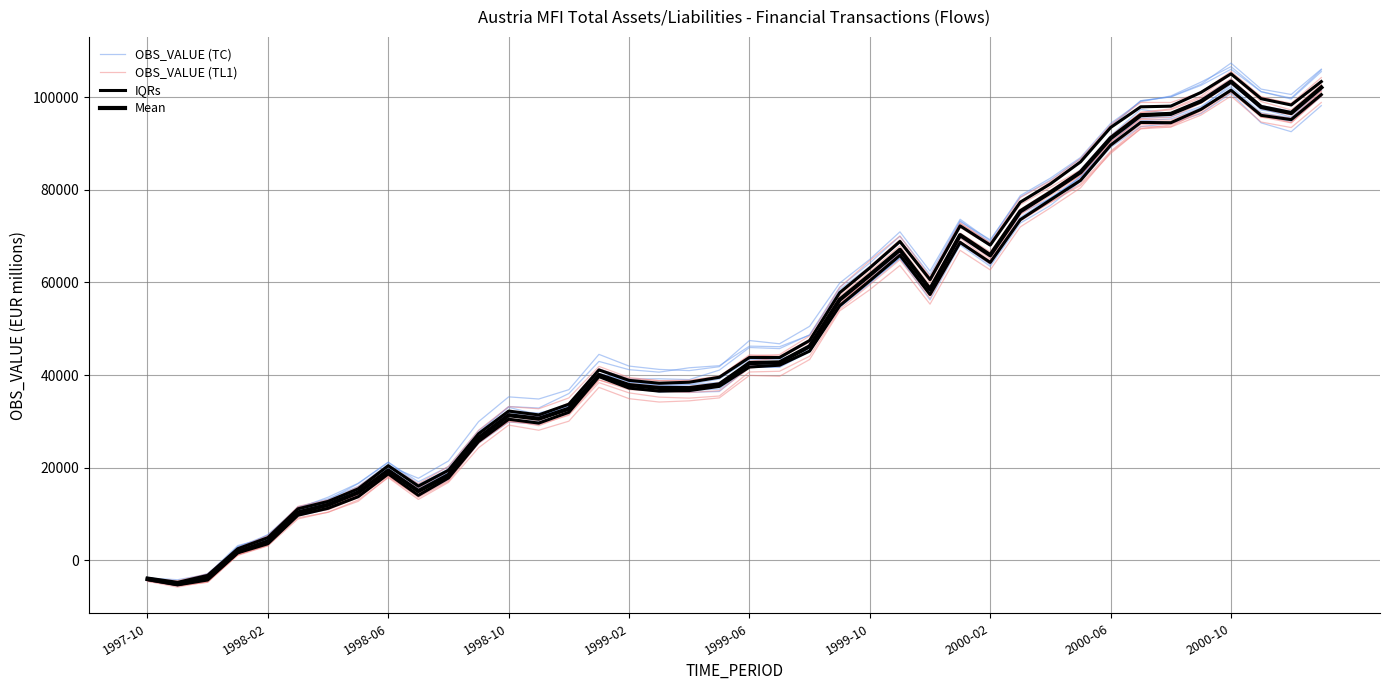

True or false: OBS_VALUE (TL1) and OBS_VALUE (TC) cross at least once.

True